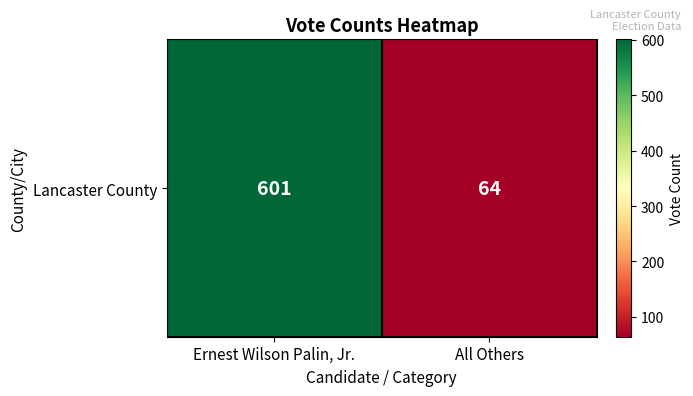

List the labels in order of value, largest first.

Ernest Wilson Palin, Jr., All Others